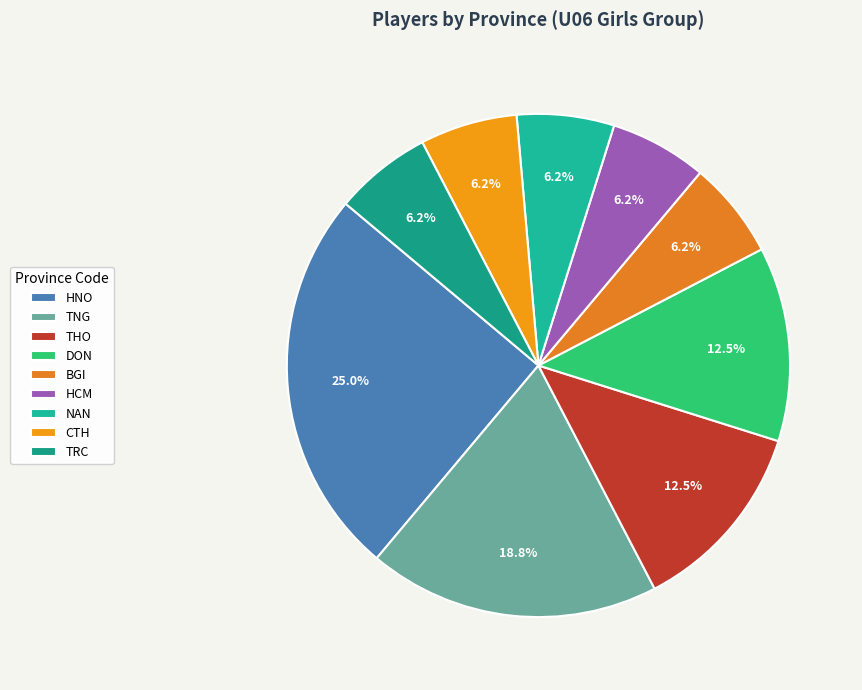

Combined, what portion of the pie is TNG and BGI?

25.0%